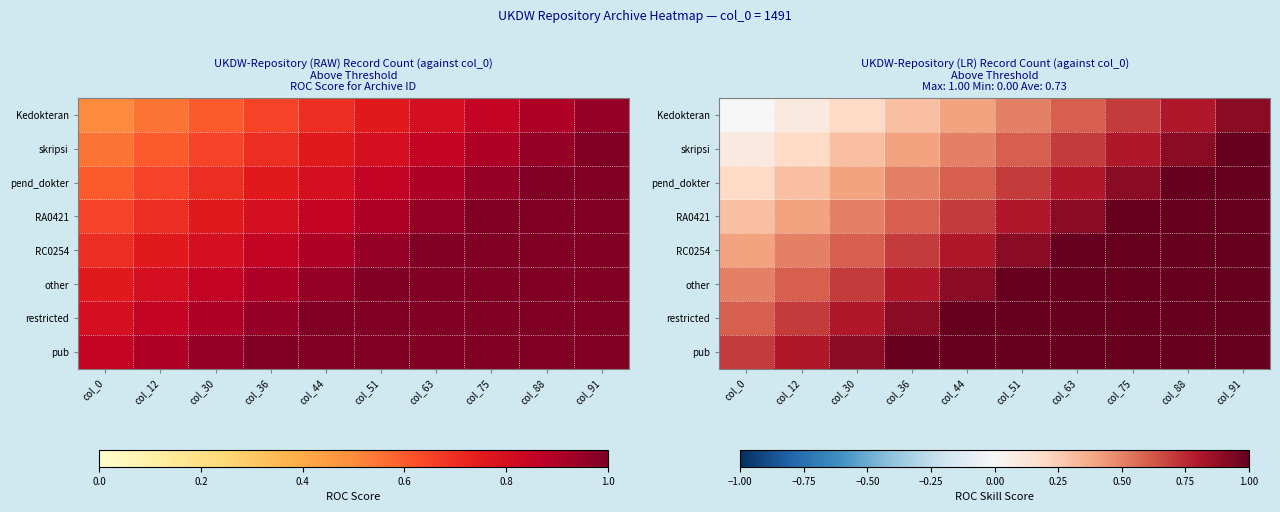

The RC0254 series shows 0.8 at col_44. True or false?

True